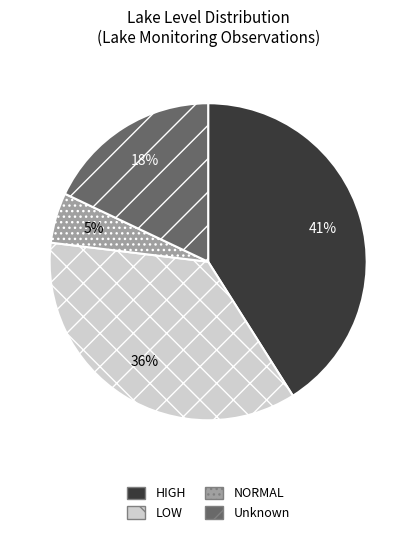

To the nearest percent, what is the combined percentage of Unknown and HIGH?

59%